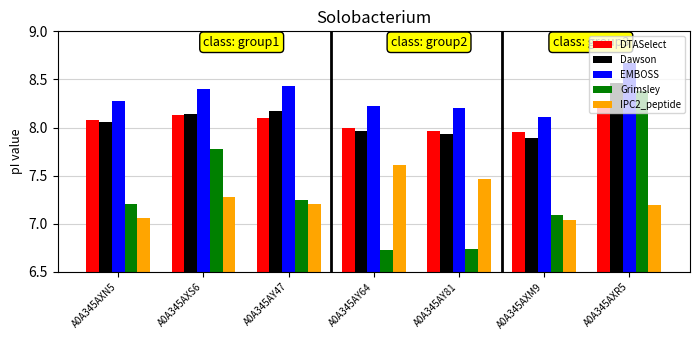

Does the chart contain any negative values?

No